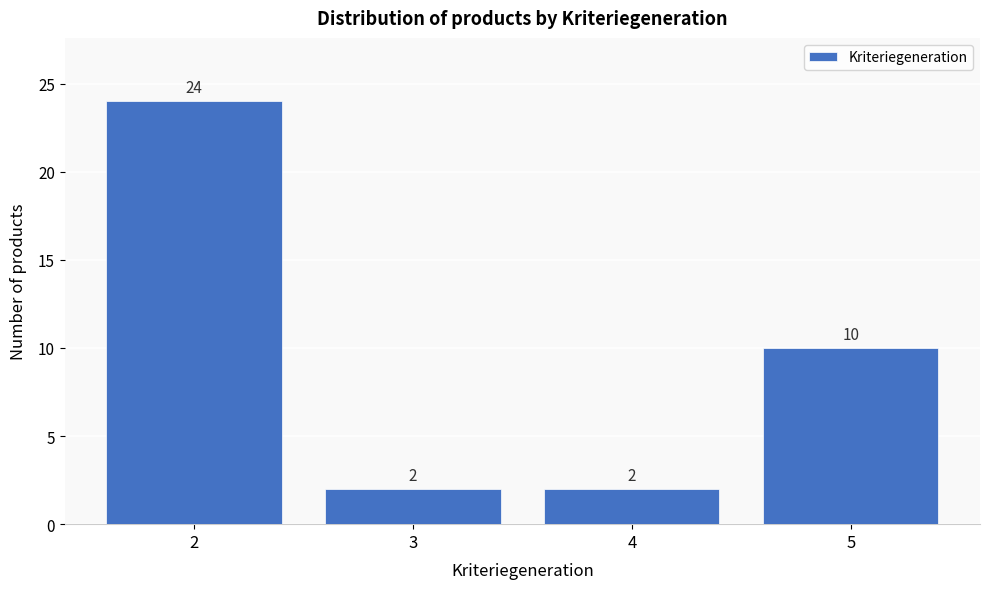

Reading right to left, what are all the values shown in this chart?

10	2	2	24